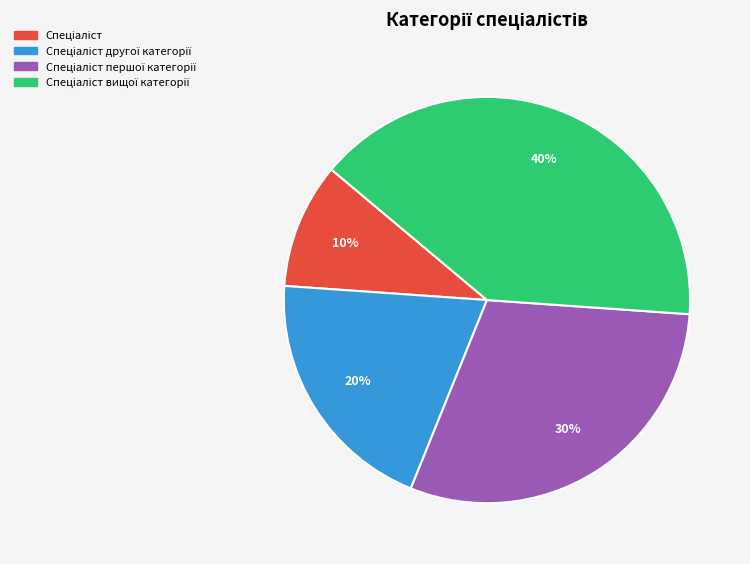

Is there any slice that represents more than half of the pie?

No